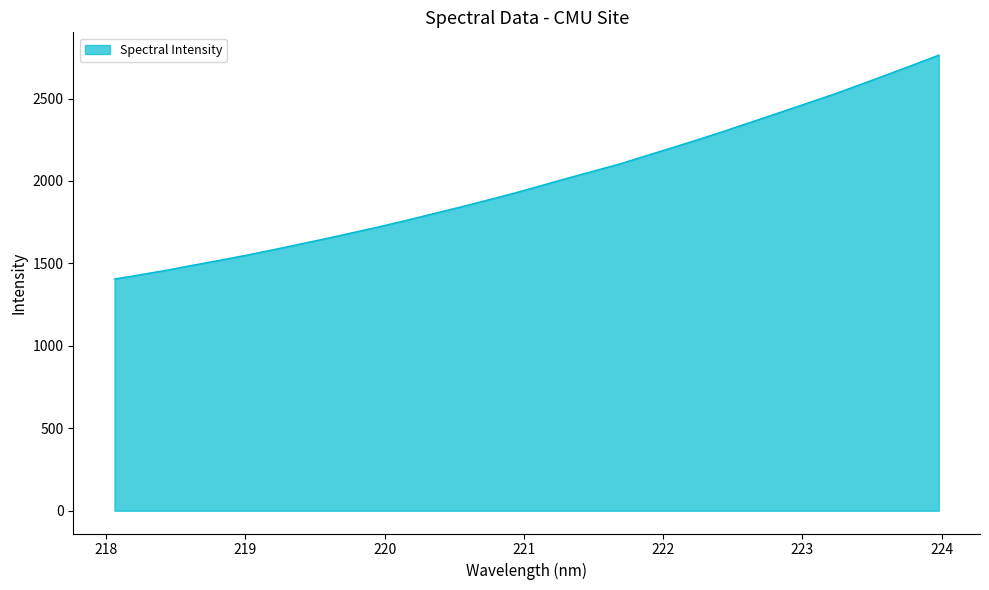

What is the greatest value displayed?

2763.3